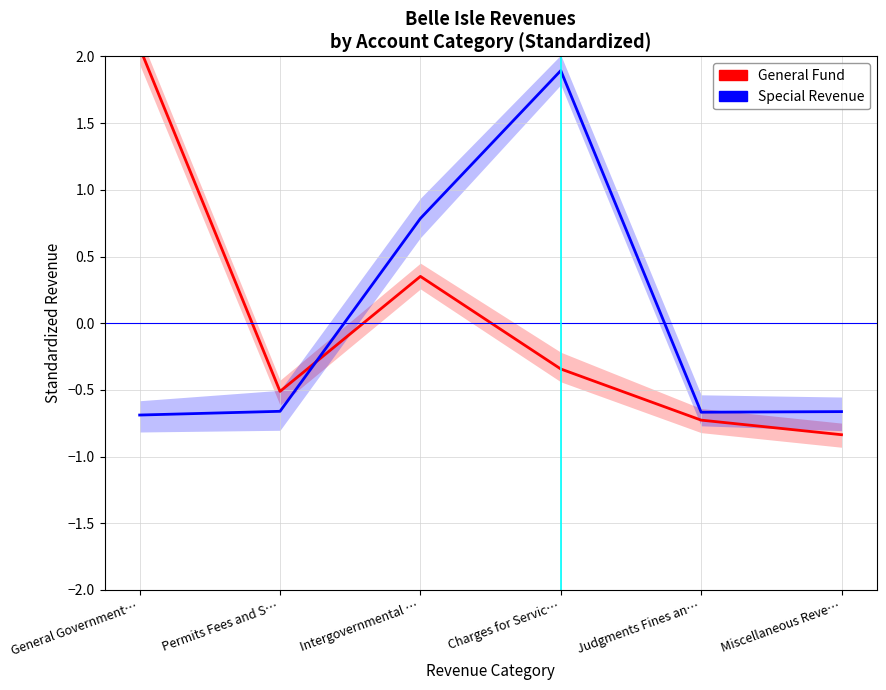

What is the sum of the Special Revenue values at General Government… and Charges for Servic…?

1.2